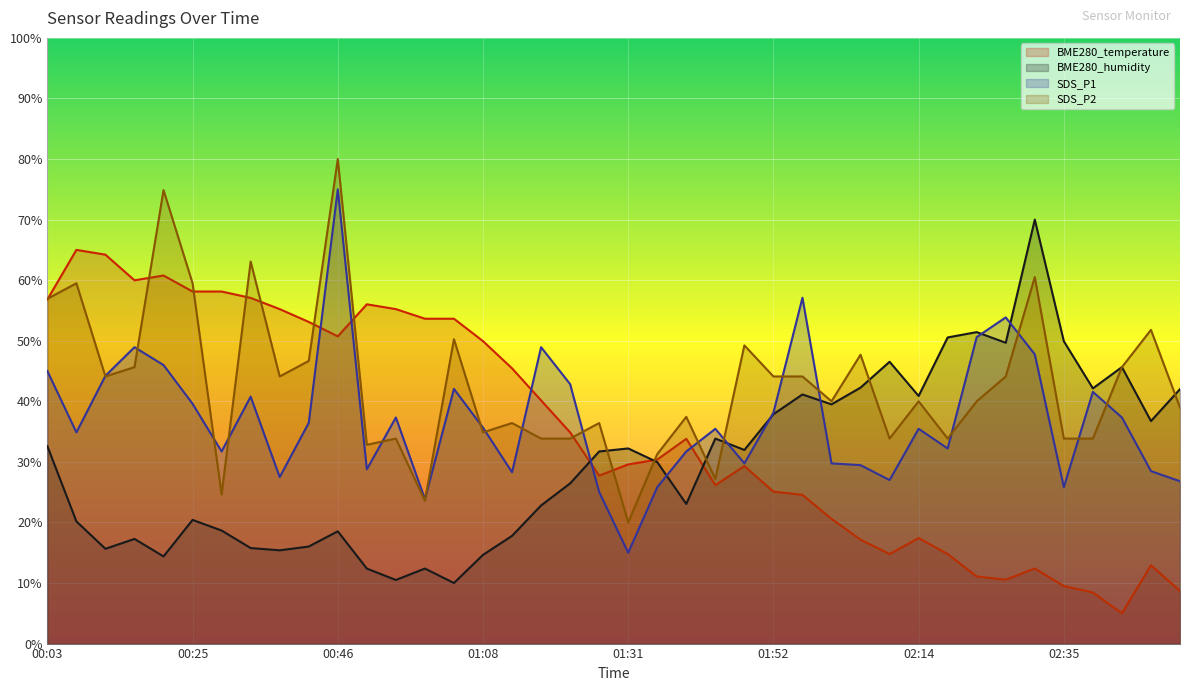

What is the label of the 5th point from the left?

00:20